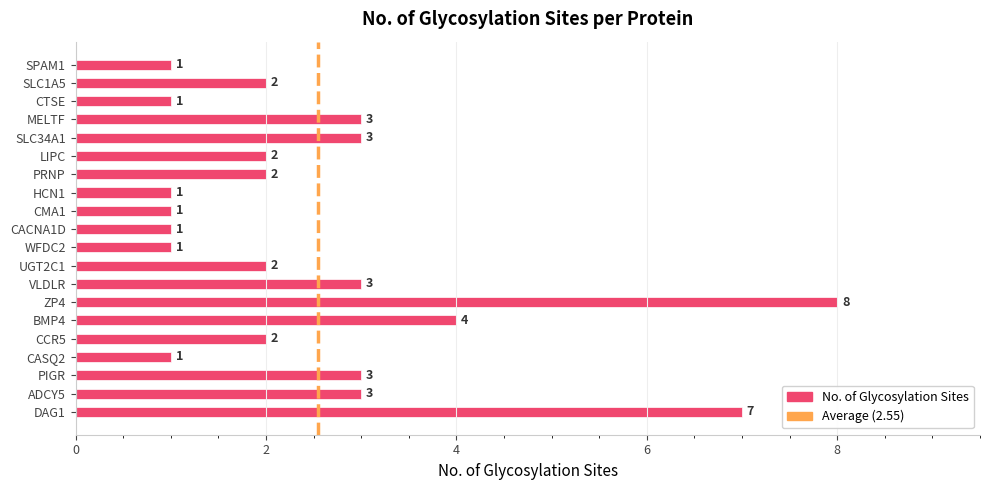

Which has a higher value, SLC34A1 or SPAM1?

SLC34A1